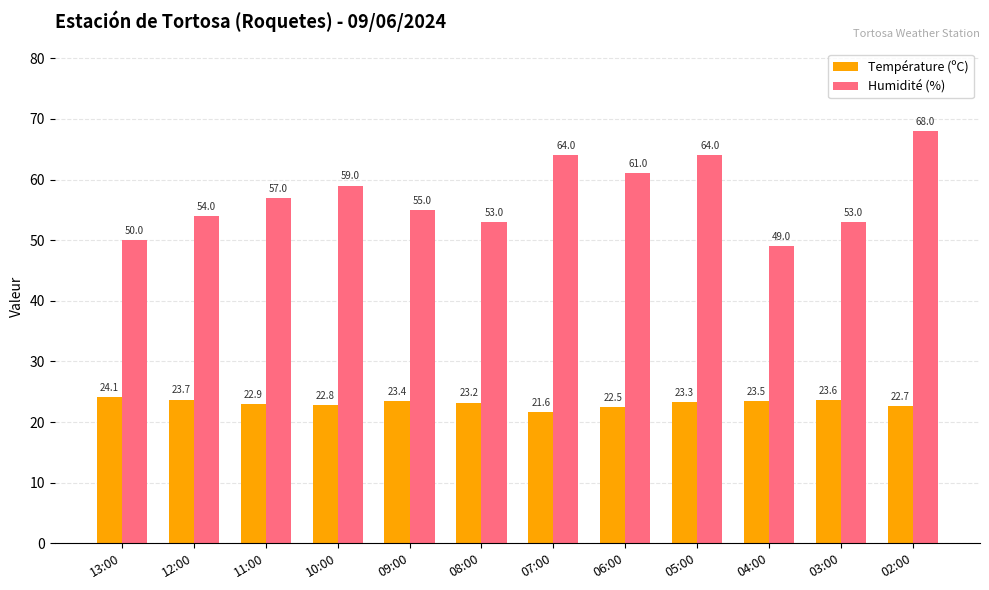

Reading left to right, list all the values displayed in this chart.

Température (ºC): 13:00=24.1	12:00=23.7	11:00=22.9	10:00=22.8	09:00=23.4	08:00=23.2	07:00=21.6	06:00=22.5	05:00=23.3	04:00=23.5	03:00=23.6	02:00=22.7
Humidité (%): 13:00=50.0	12:00=54.0	11:00=57.0	10:00=59.0	09:00=55.0	08:00=53.0	07:00=64.0	06:00=61.0	05:00=64.0	04:00=49.0	03:00=53.0	02:00=68.0